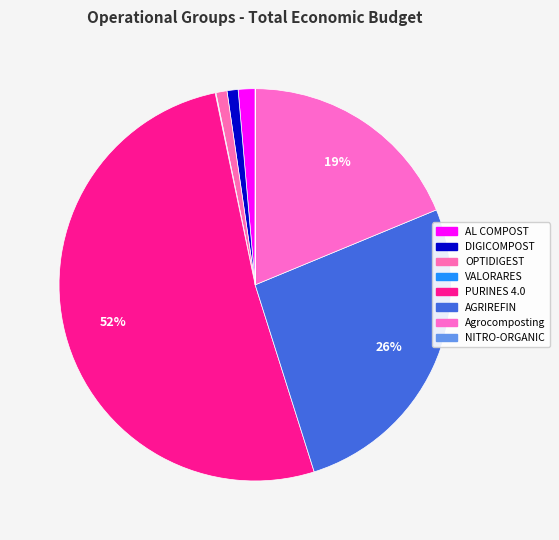

Which slice is the smallest?

NITRO-ORGANIC